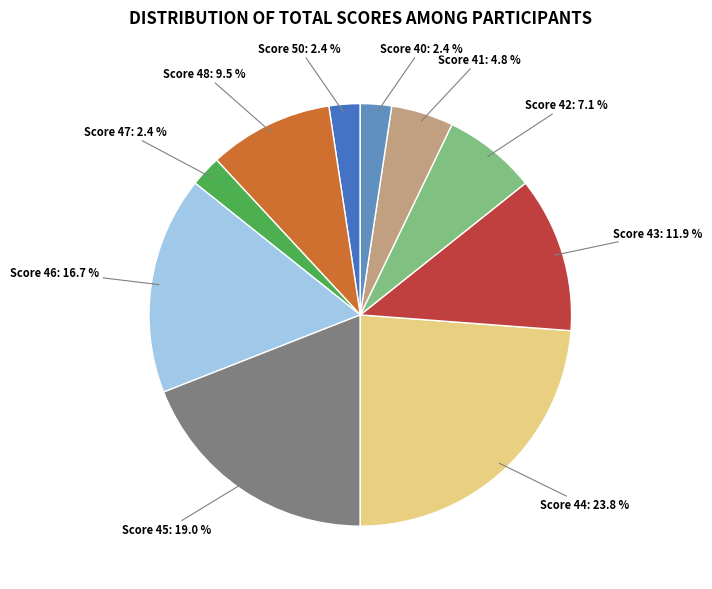

Do Score 46 and Score 48 together represent more than half of the pie?

No